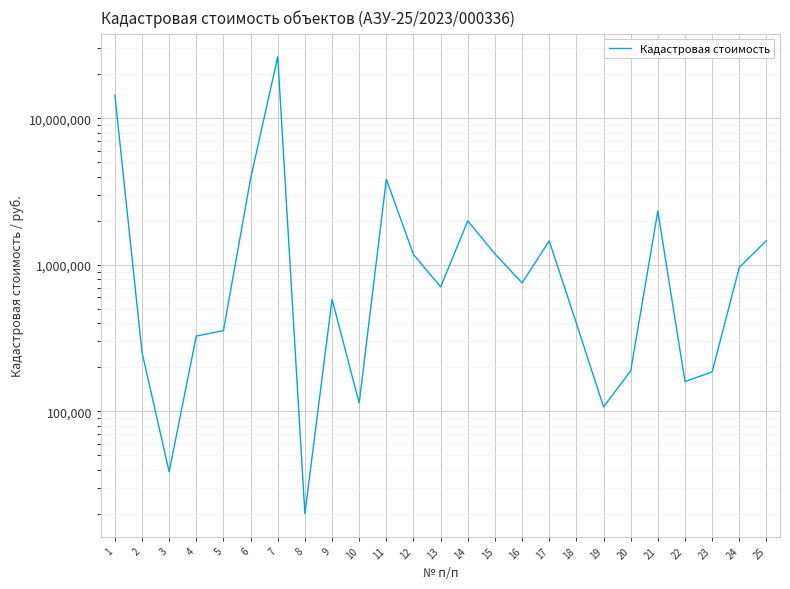

How many series are shown in this chart?

1